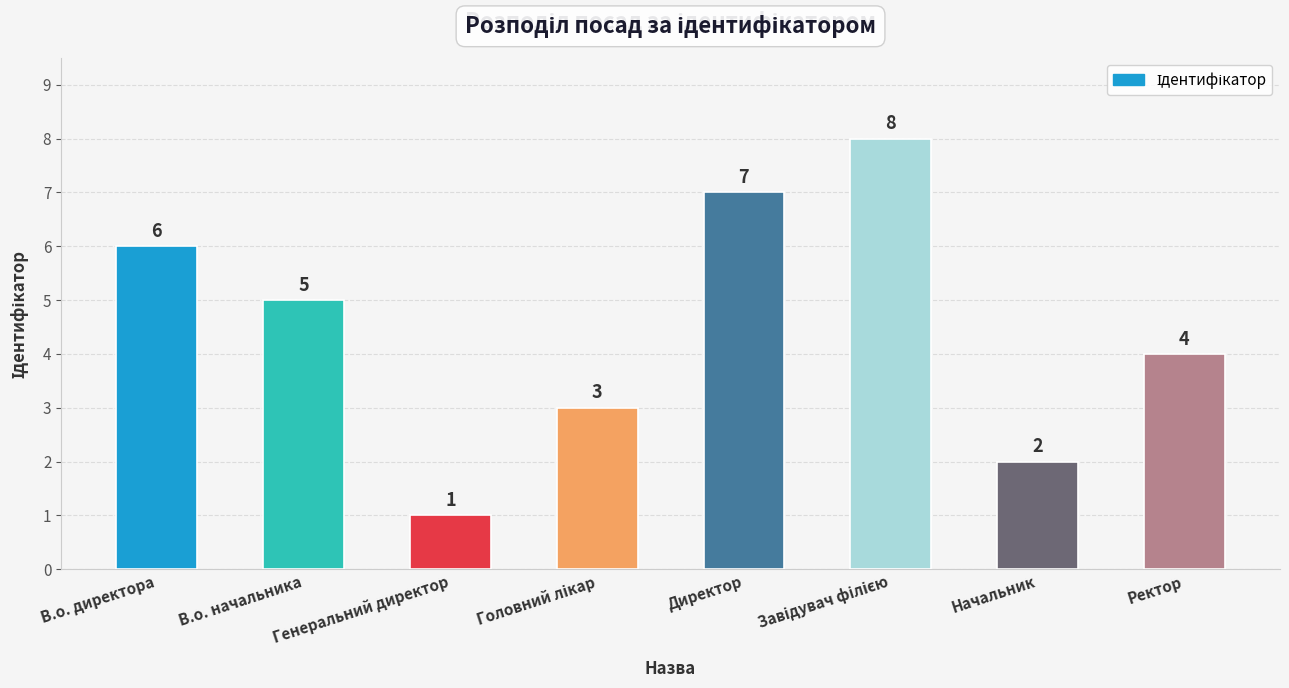

The value at В.о. начальника is 9. True or false?

False